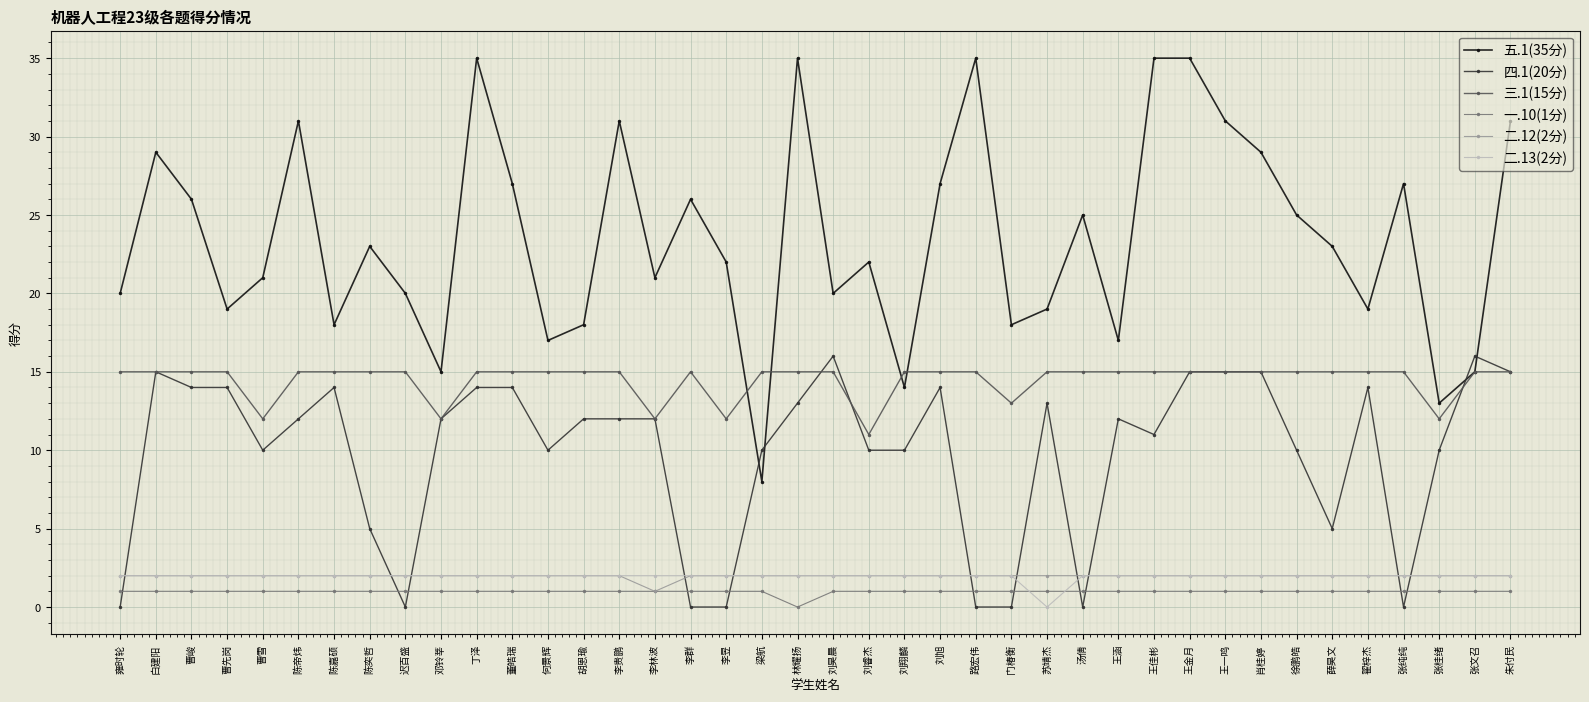

What is the sum of the 三.1(15分) values at 何景辉 and 迟百盛?

30